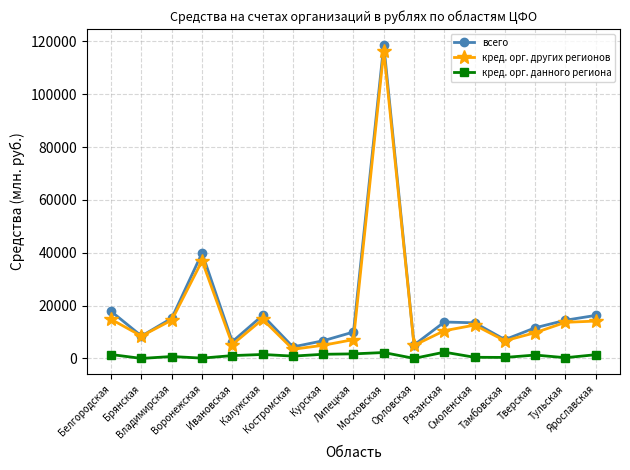

What are all the series names shown in the legend?

всего, кред. орг. других регионов, кред. орг. данного региона